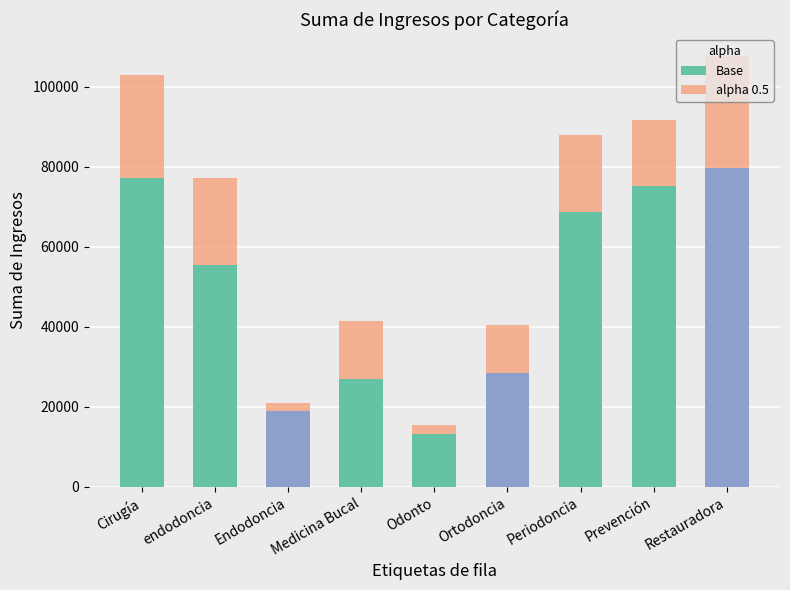

What is the difference between the values at Restauradora and endodoncia?

30600